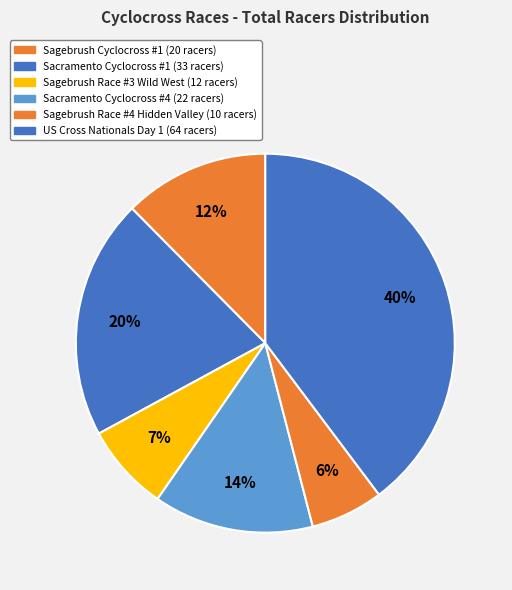

What is the change in value from Sagebrush Race #3 Wild West to Sagebrush Race #4 Hidden Valley?

-2